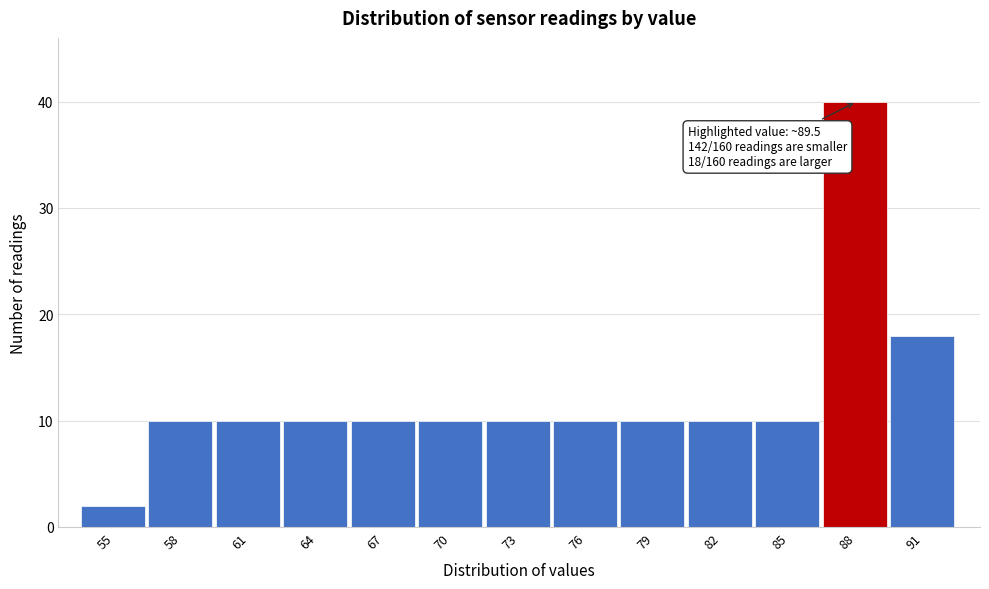

Reading right to left, extract all data points from this chart.

18	40	10	10	10	10	10	10	10	10	10	10	2